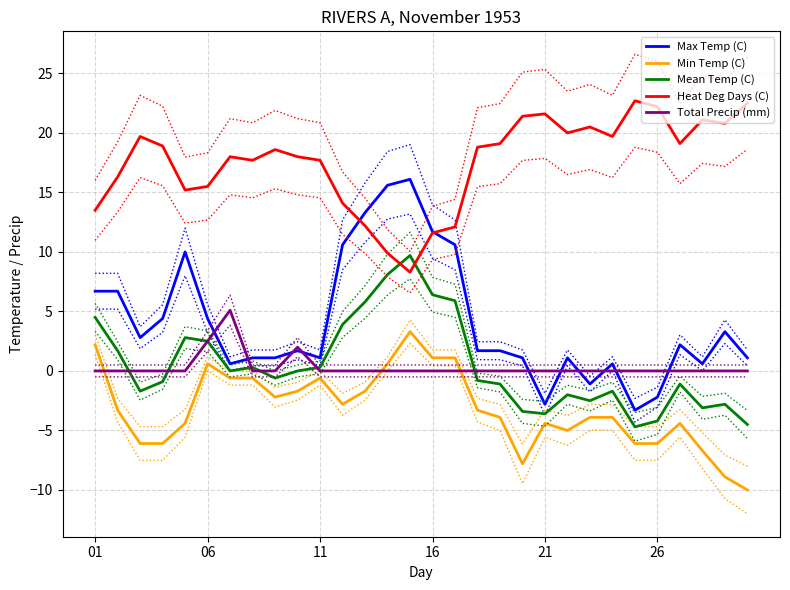

True or false: Min Temp (C) has more than 0 points higher than both neighbors.

True